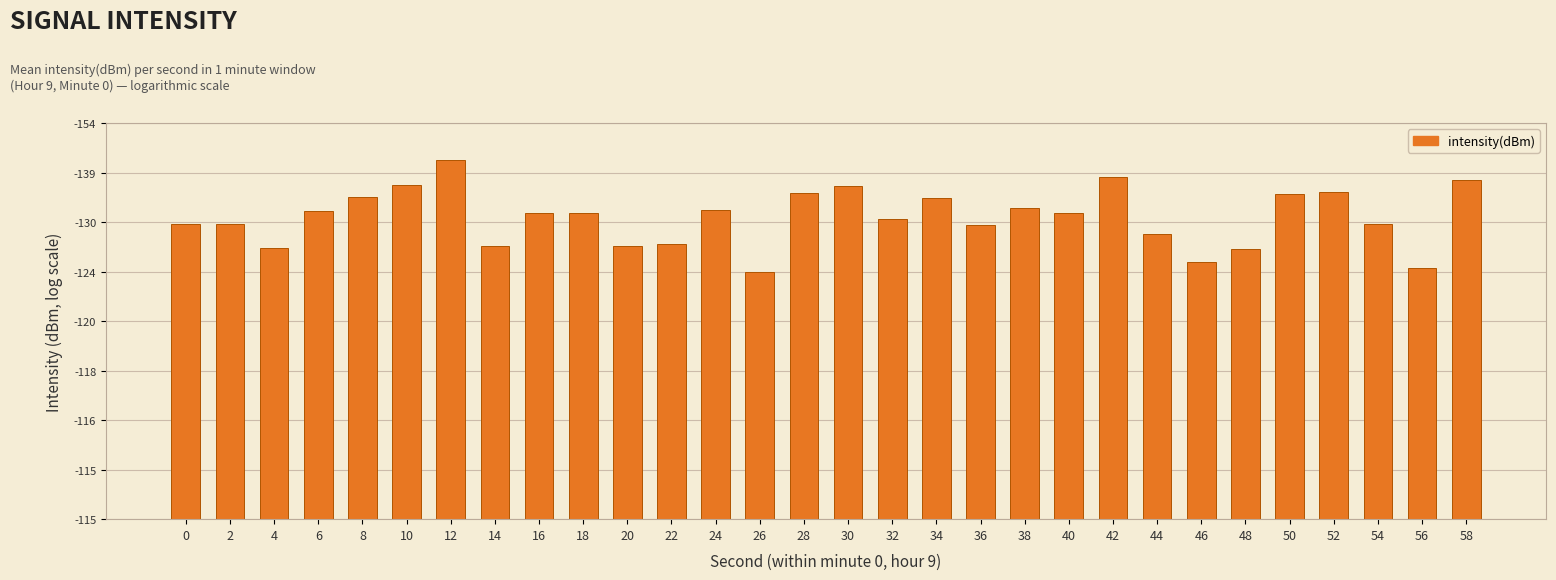

Does the chart contain any negative values?

No